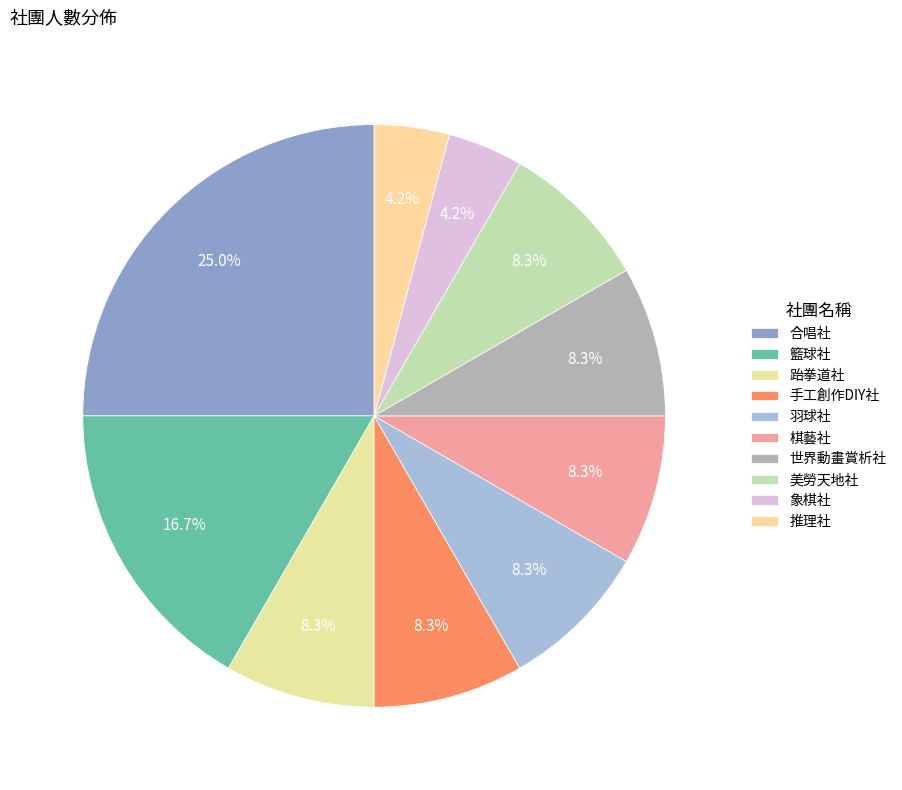

What percentage is the 合唱社 slice, to the nearest percent?

25%